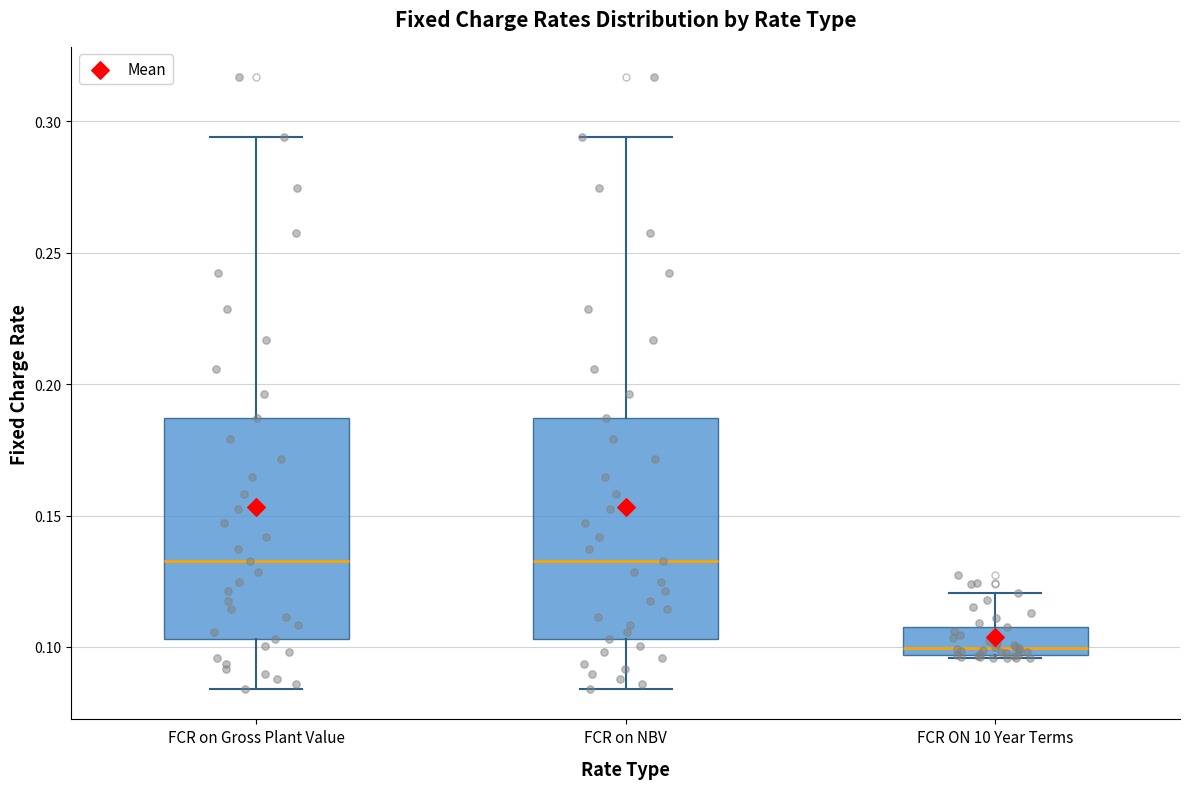

Where is the lower edge of the box for FCR ON 10 Year Terms on the y-axis? The values are not printed on the chart, so give them approximately, as read against the axis.

0.095